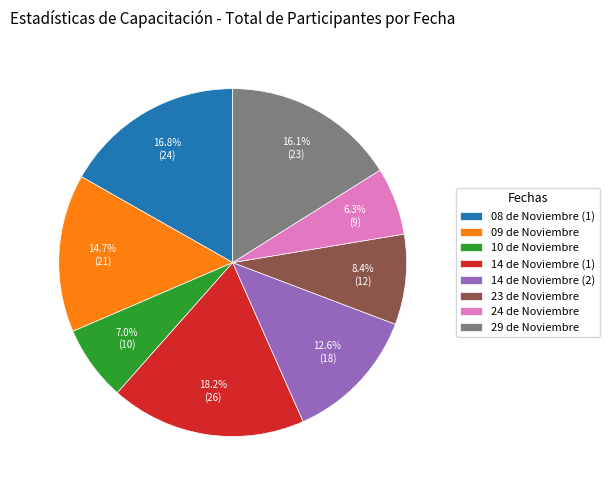

Which has a higher value, 10 de Noviembre or 14 de Noviembre (2)?

14 de Noviembre (2)